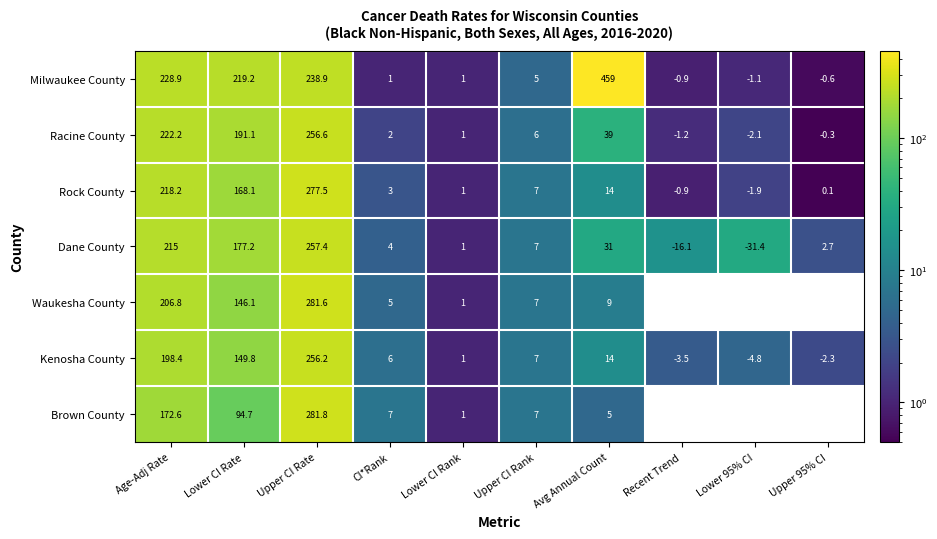

Count the number of data series in this chart.

7